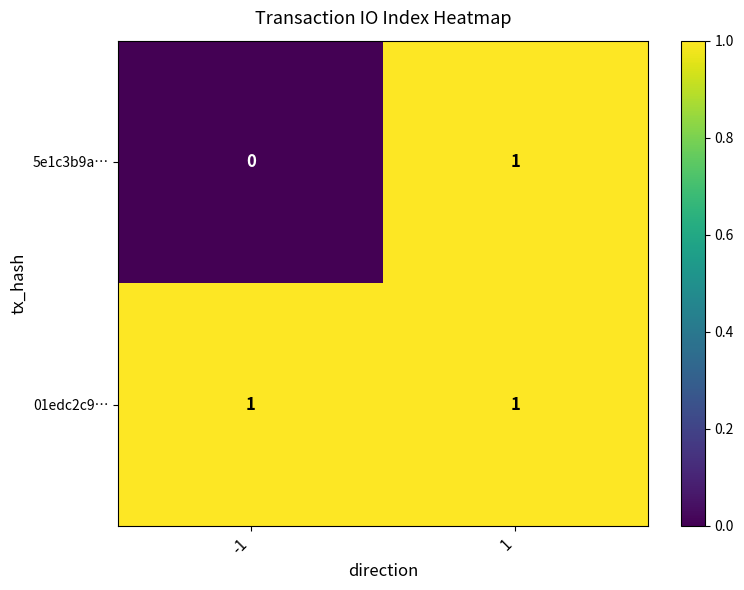

The value of 5e1c3b9a… at -1 is 0. True or false?

True